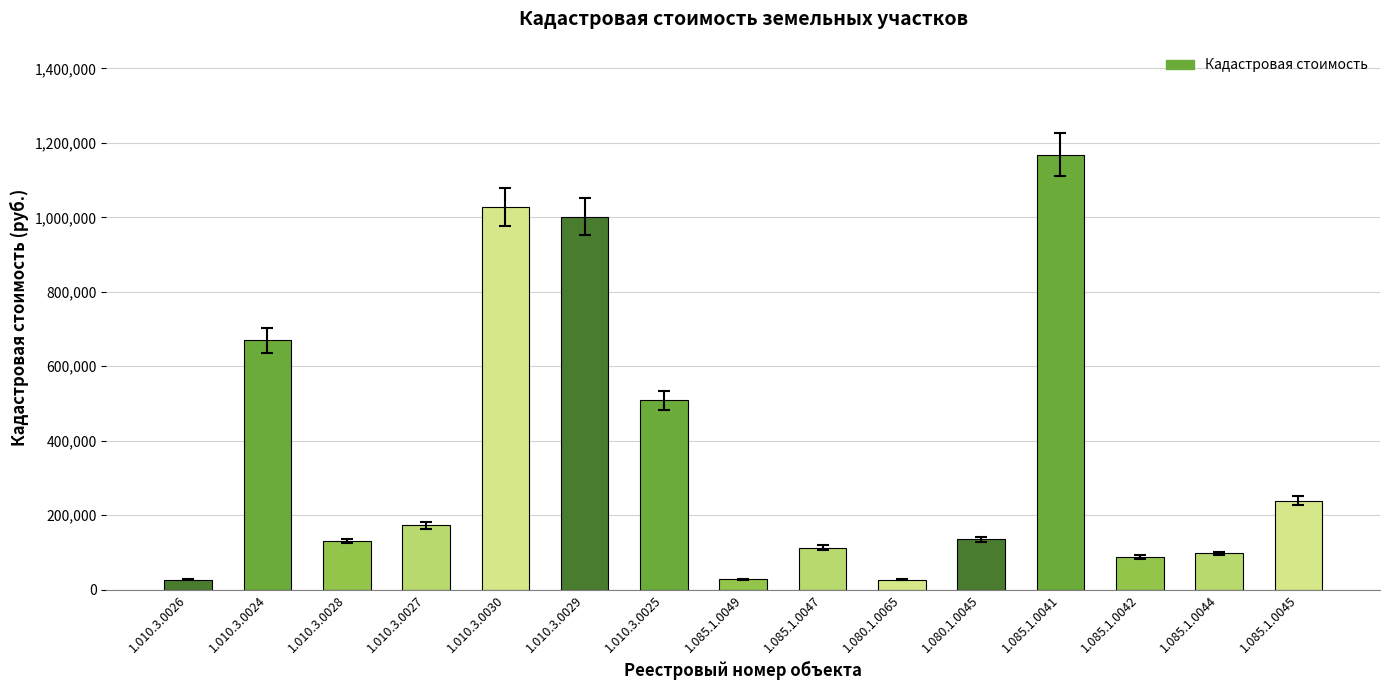

Where is the data nearest to the value 597575?

1.010.3.0024